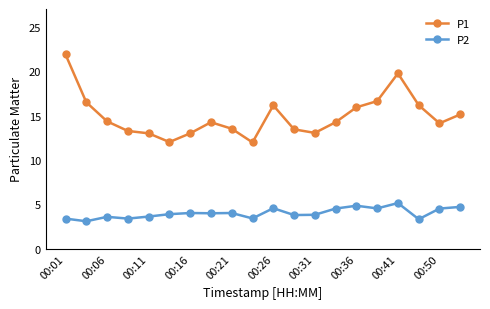

How many lines are shown in the chart?

2